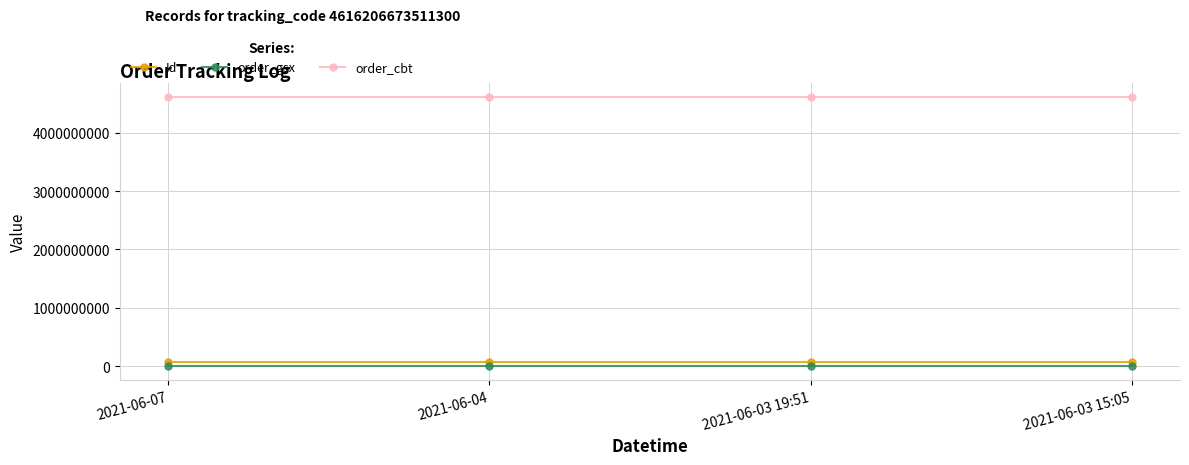

True or false: order_gsx has more than 1 points higher than both neighbors.

False